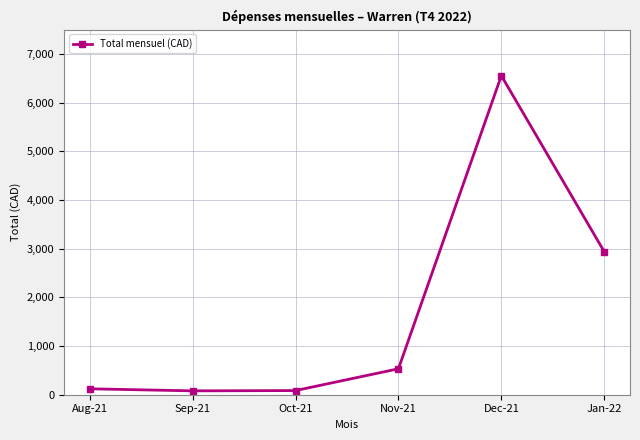

Is it true that the value at Sep-21 is 79.5?

True